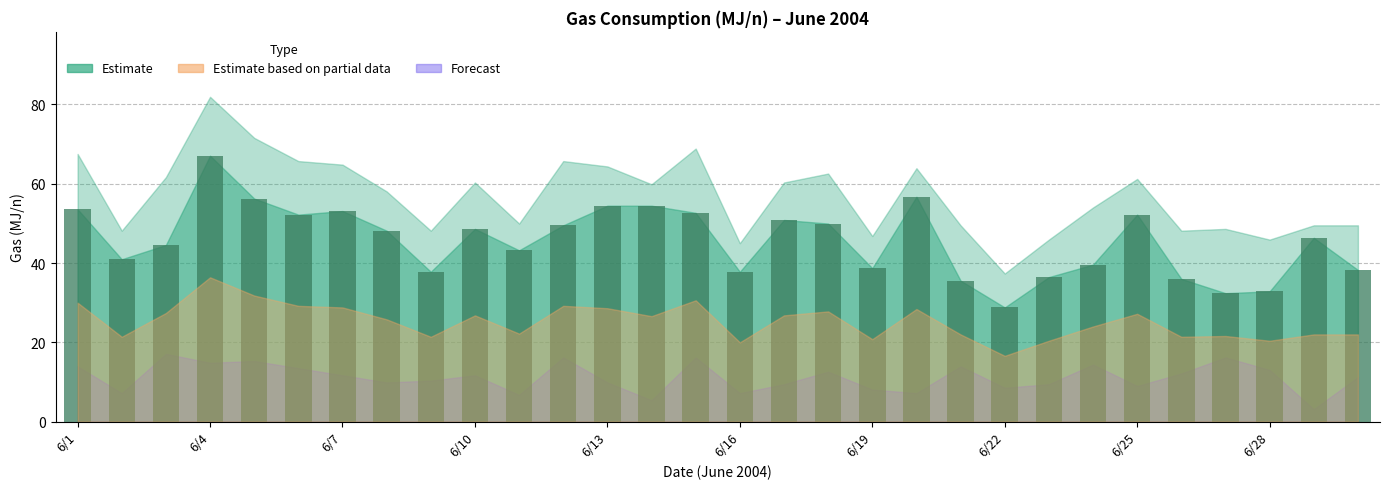

What is the greatest value displayed?

67.0